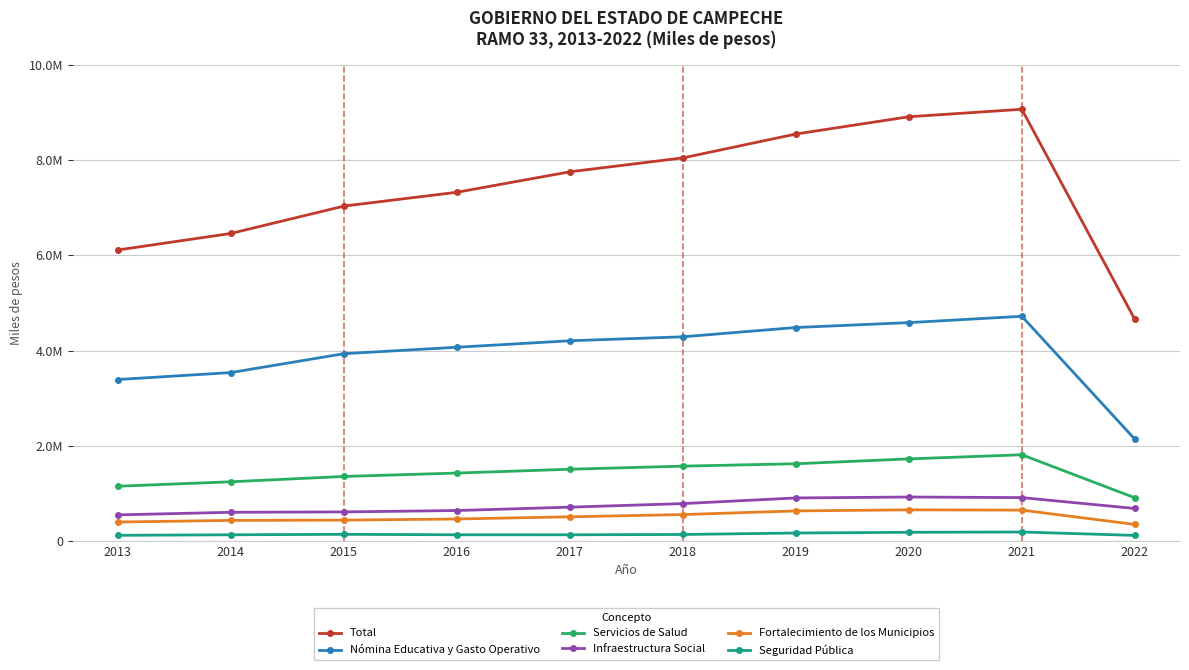

At which label is Infraestructura Social closest to 736296?

2017